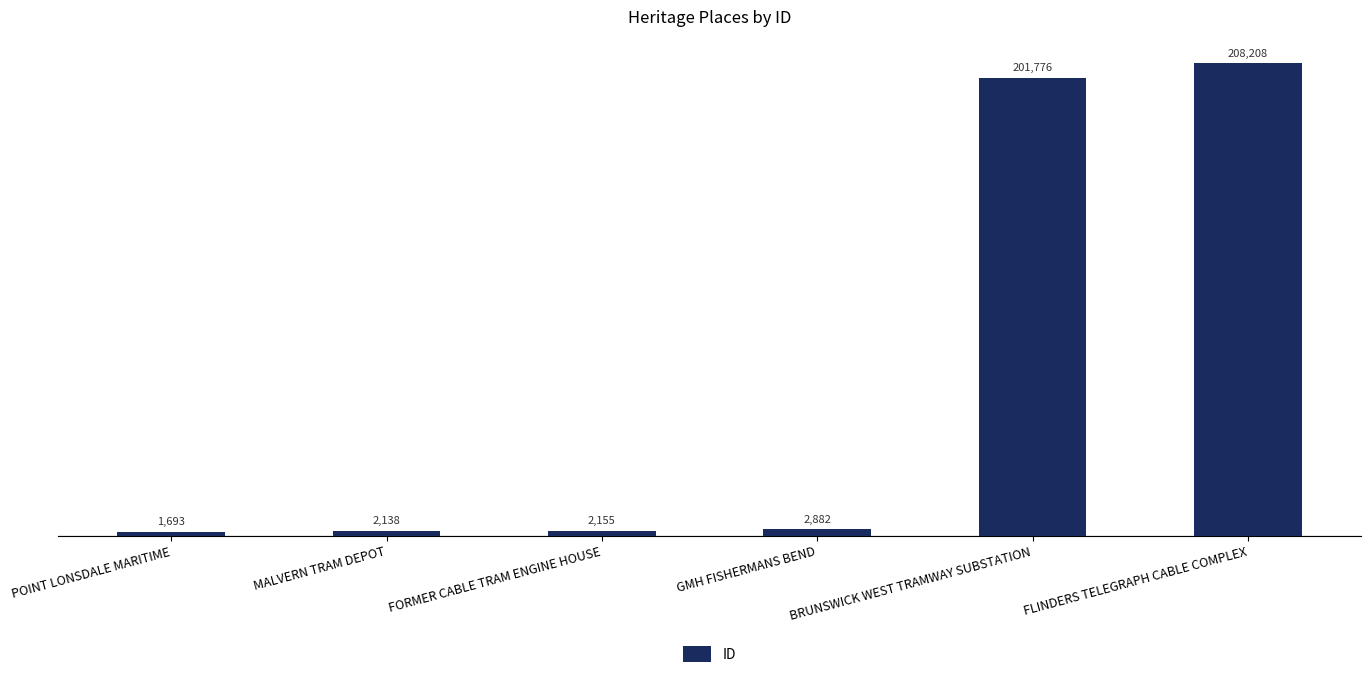

Is it true that the value at BRUNSWICK WEST TRAMWAY SUBSTATION is 201776?

True